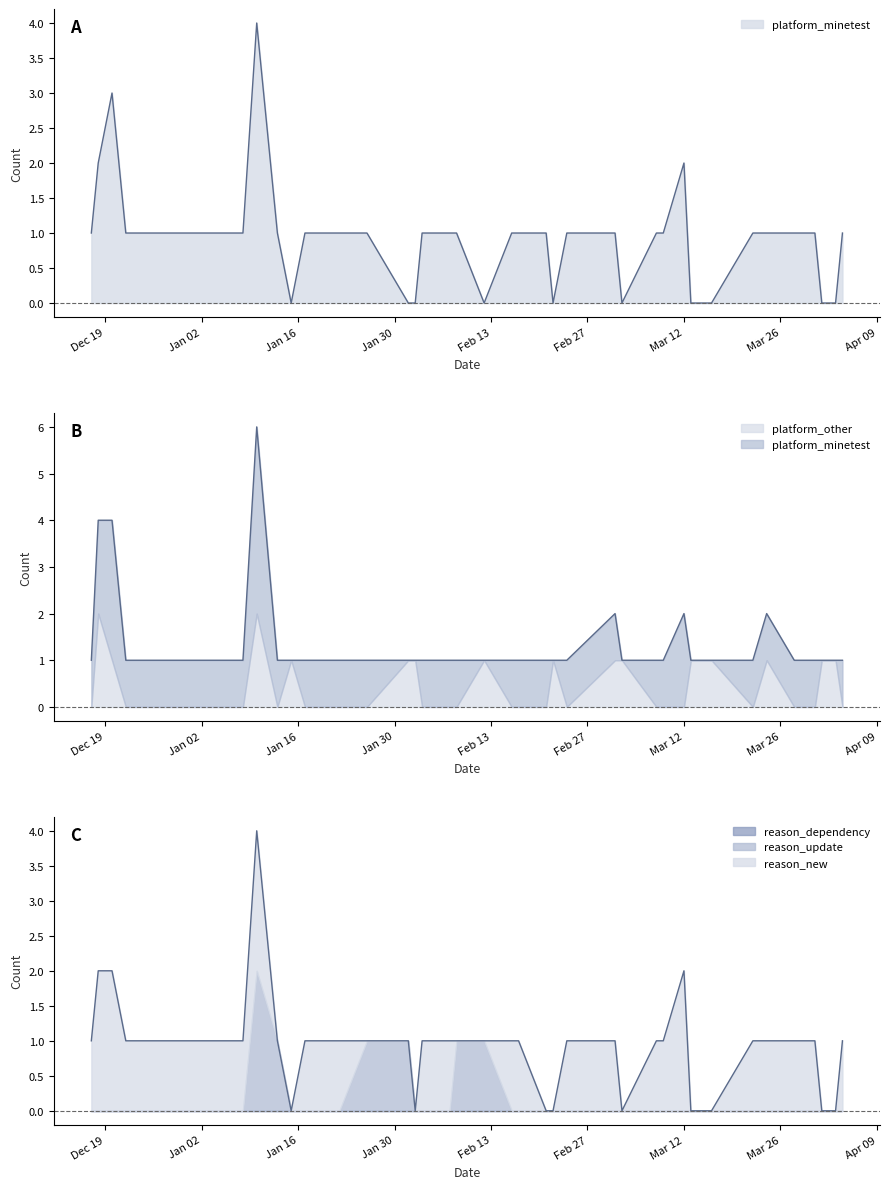

True or false: platform_other and platform_minetest cross at least once.

True